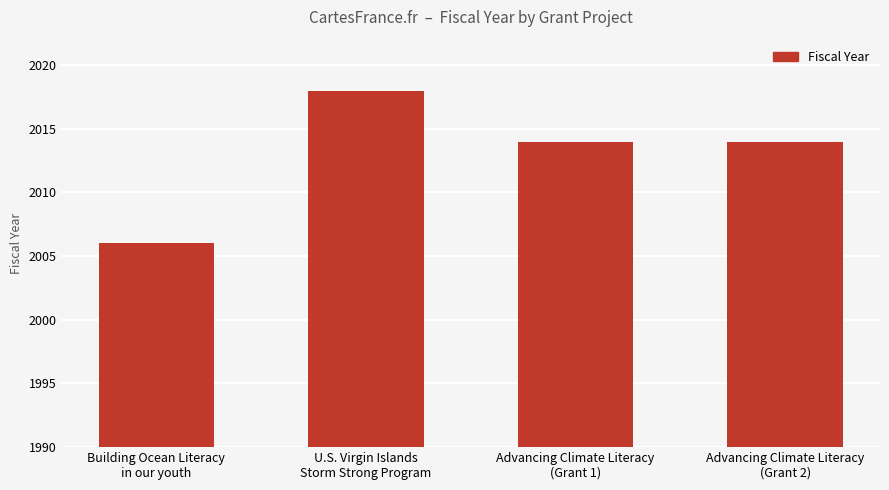

Is it true that the value at Building Ocean Literacy
in our youth is 3306?

False